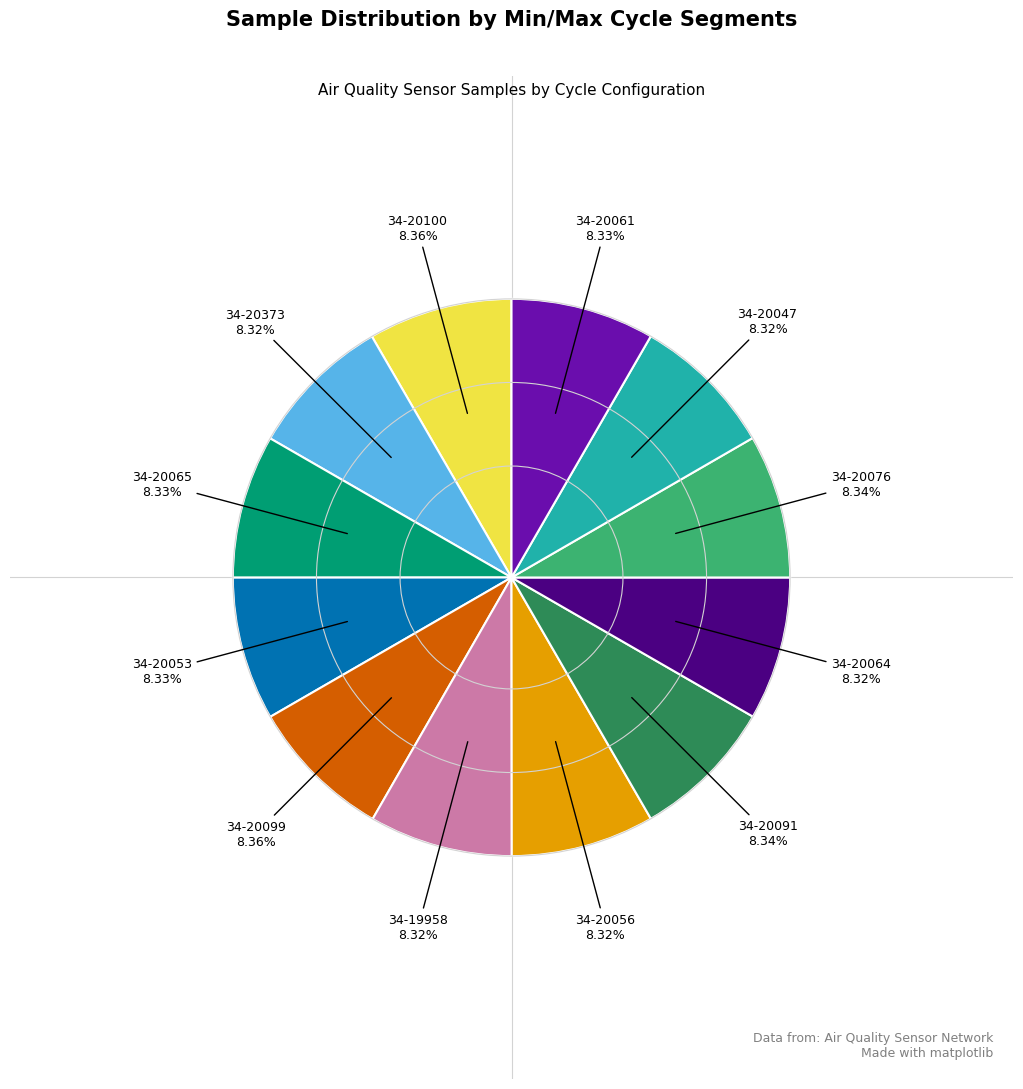

Is there any slice that represents more than half of the pie?

No